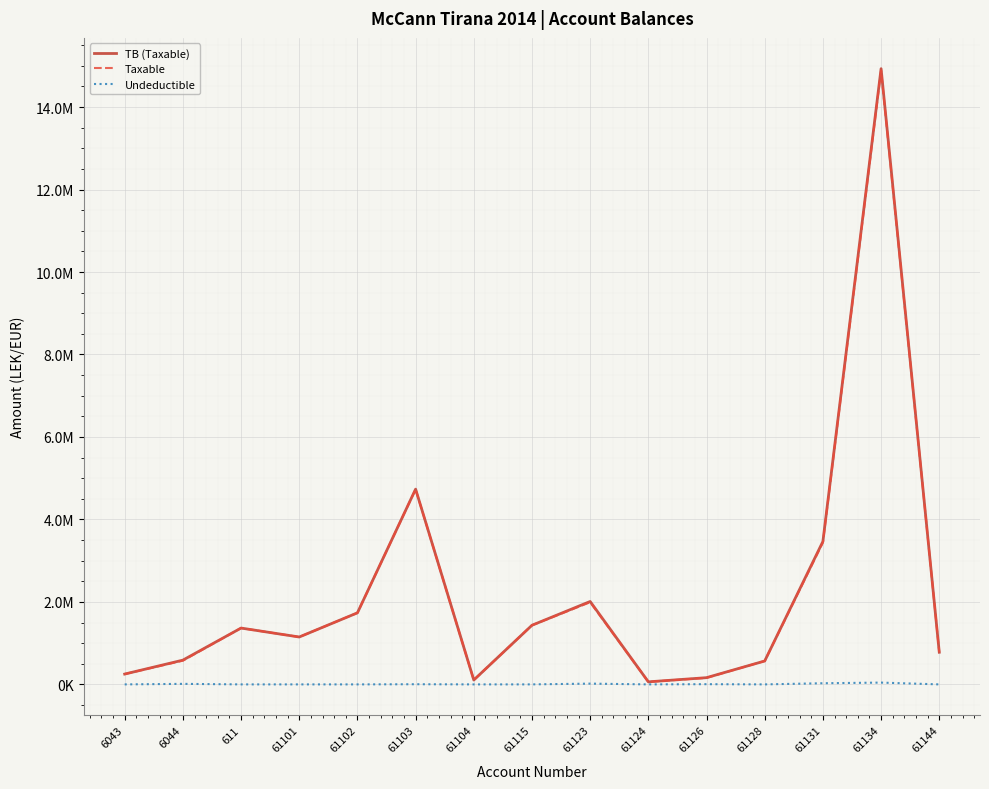

What is the total value across all series at 61124?

123626.4